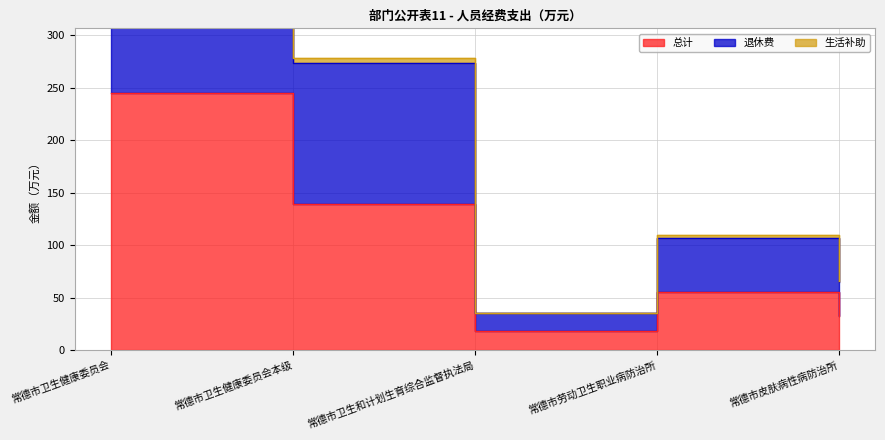

What position from the left is 常德市卫生和计划生育综合监督执法局?

3